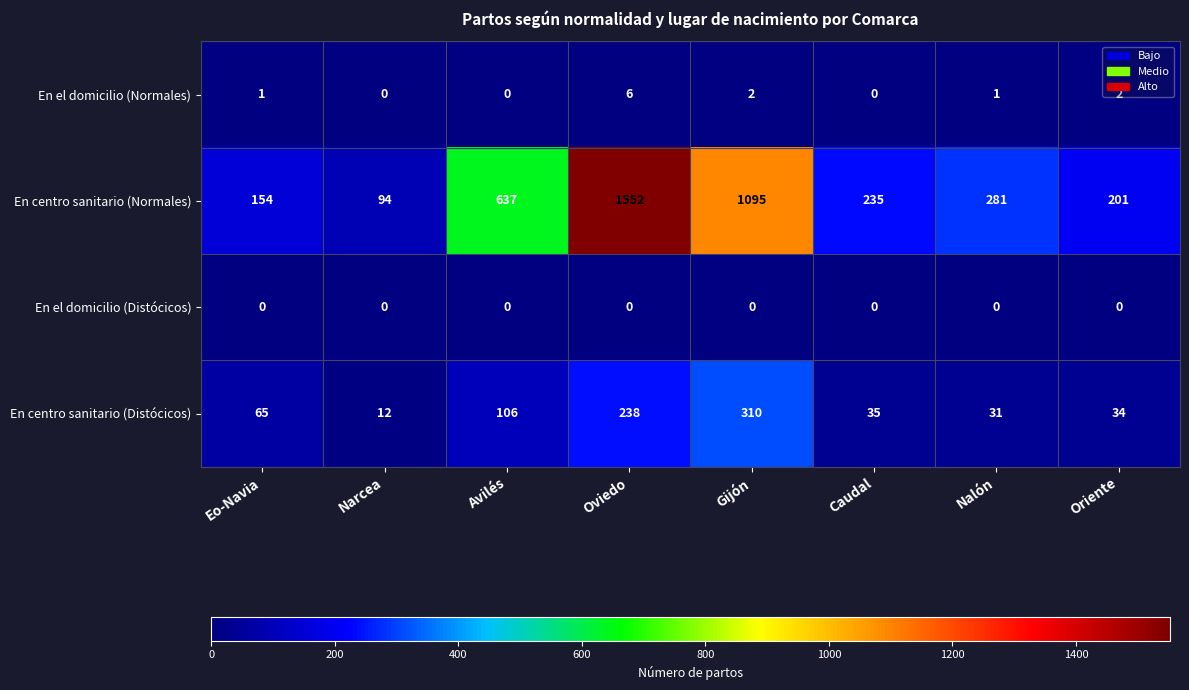

The En centro sanitario (Normales) series shows 94 at Narcea. True or false?

True